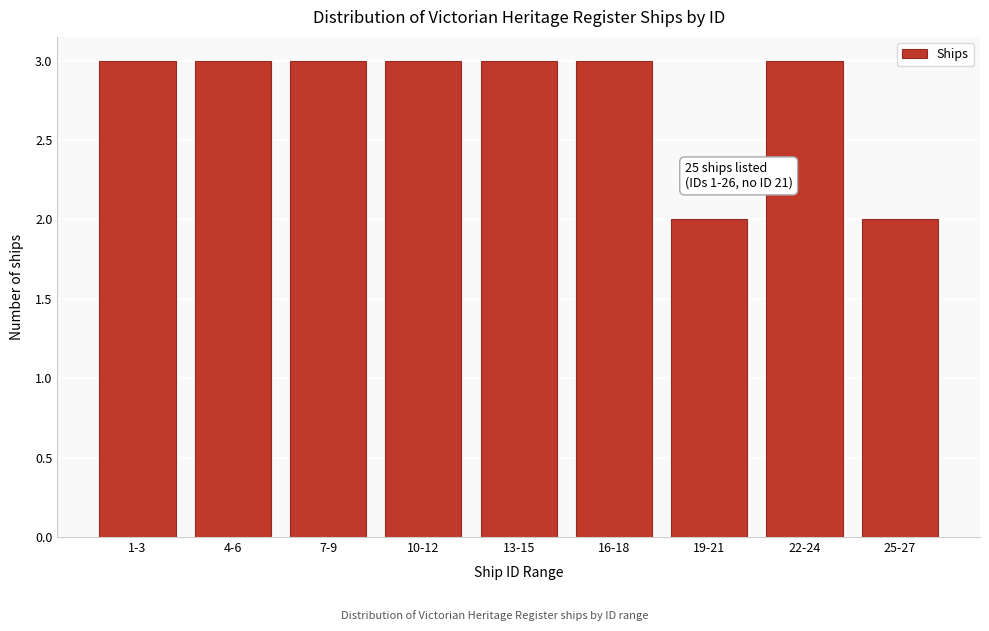

Reading left to right, what are all the values shown in this chart?

1-3=3	4-6=3	7-9=3	10-12=3	13-15=3	16-18=3	19-21=2	22-24=3	25-27=2